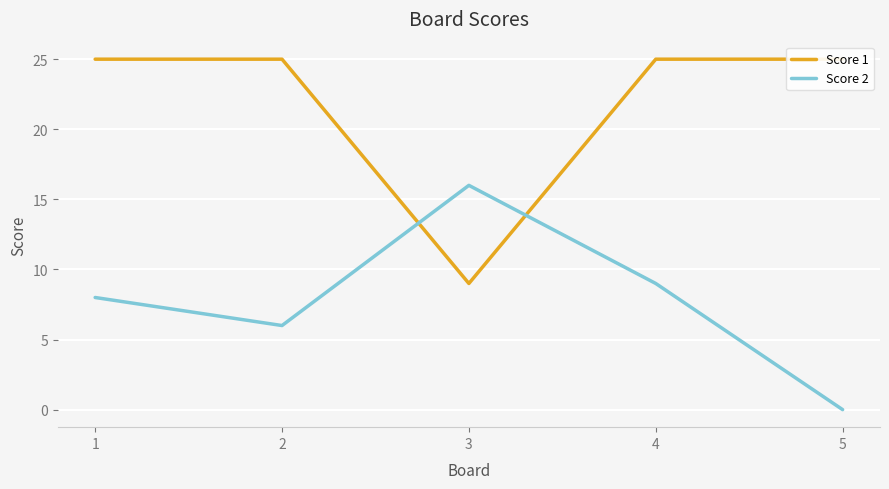

At how many categories does at least one series exceed 16?

4